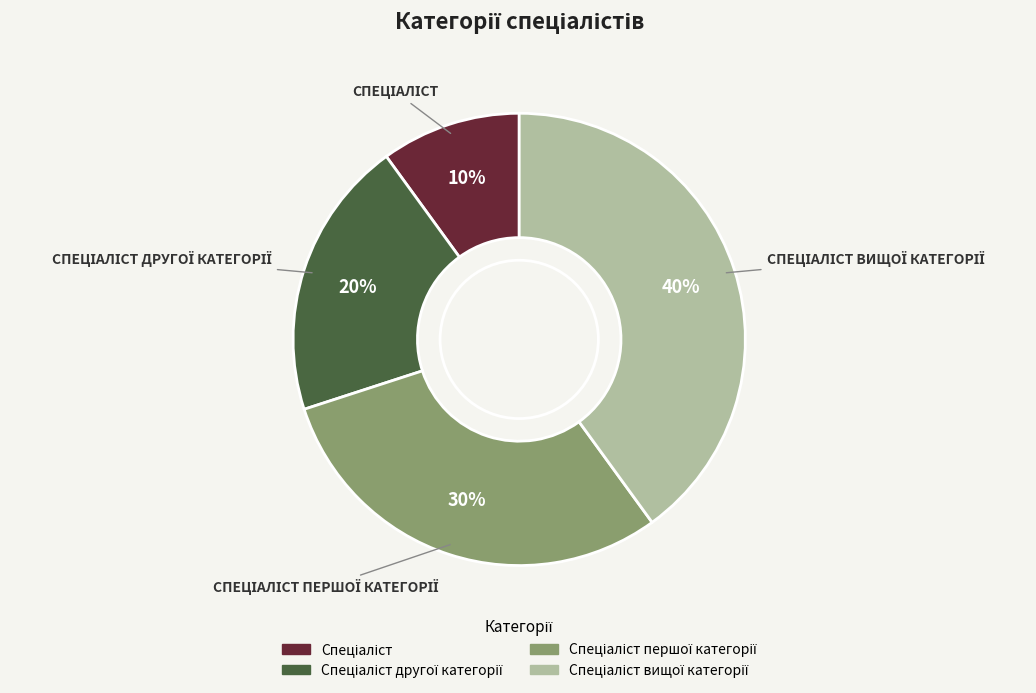

How many slices are in this pie chart?

4